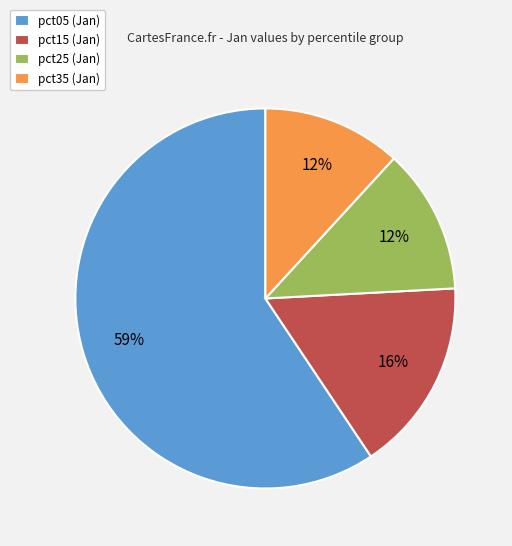

What is the largest slice in the pie chart?

pct05 (Jan)